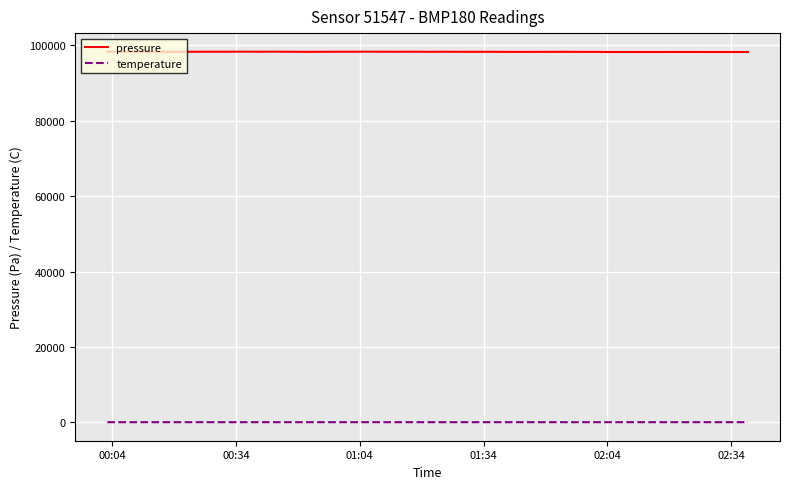

What is the minimum value for pressure?

98252.0